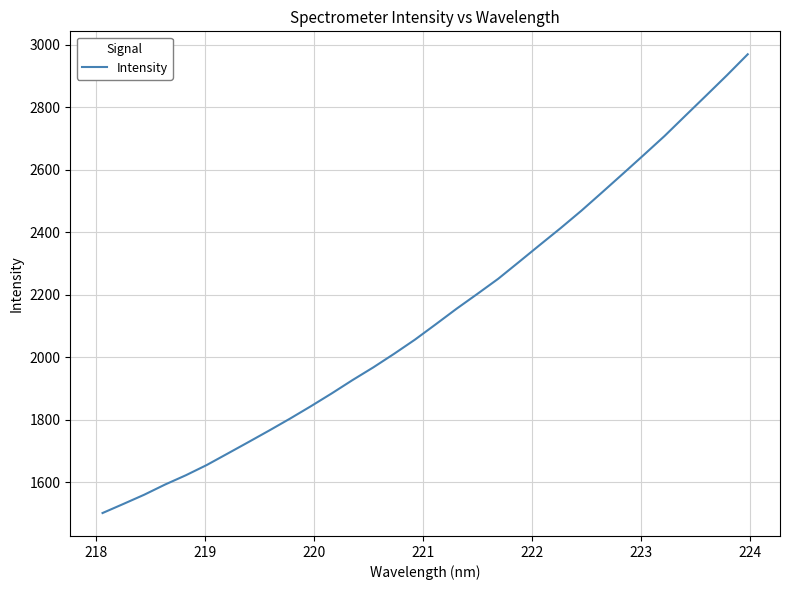

What is the minimum value shown in the chart?

1501.9